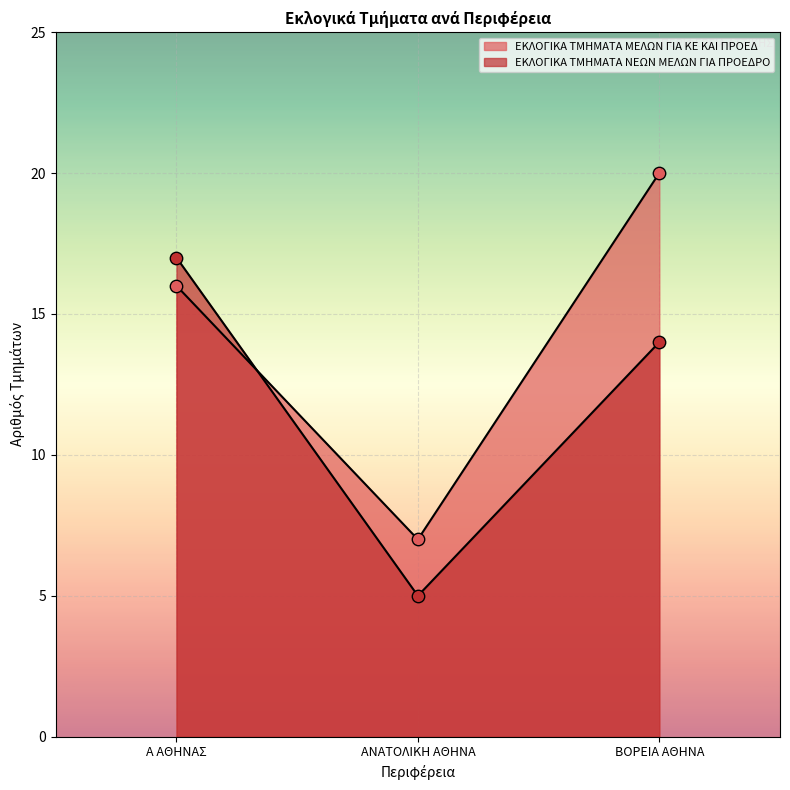

Which series has the largest Y range (max minus min)?

ΕΚΛΟΓΙΚΑ ΤΜΗΜΑΤΑ ΜΕΛΩΝ ΓΙΑ ΚΕ ΚΑΙ ΠΡΟΕΔ